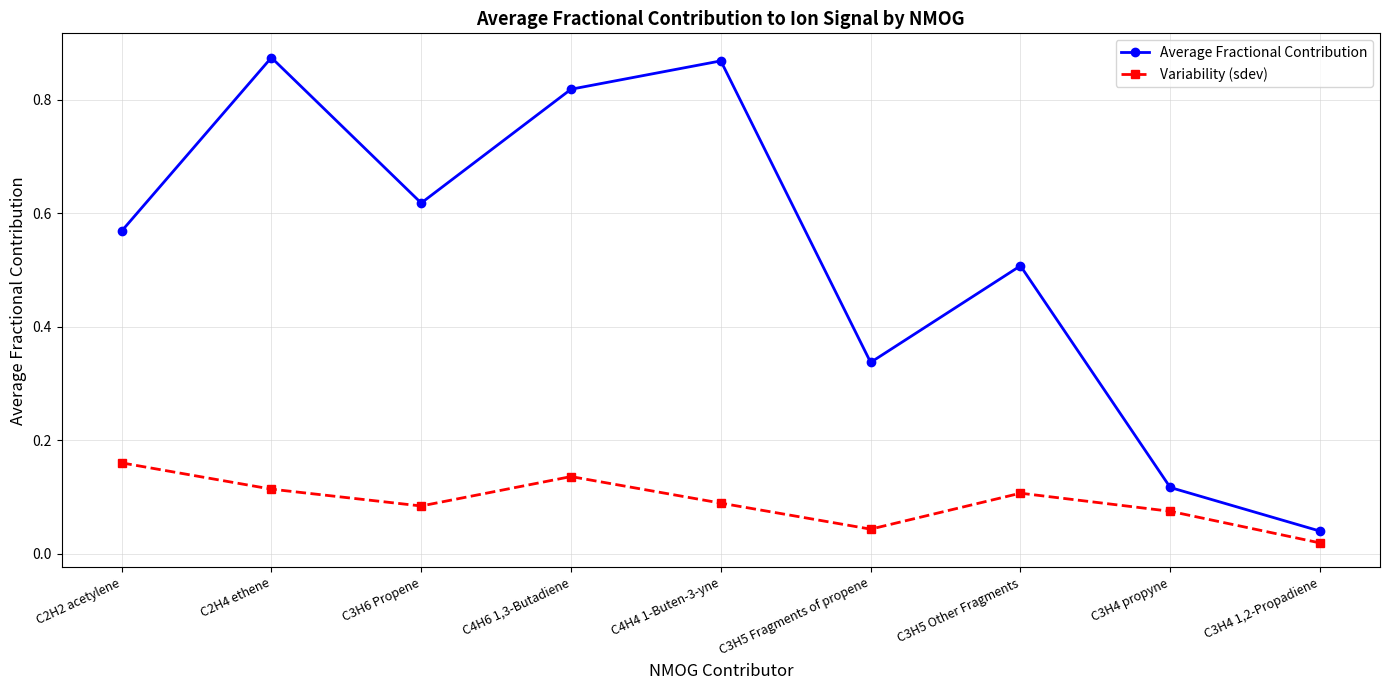

True or false: Average Fractional Contribution and Variability (sdev) intersect in this chart.

False